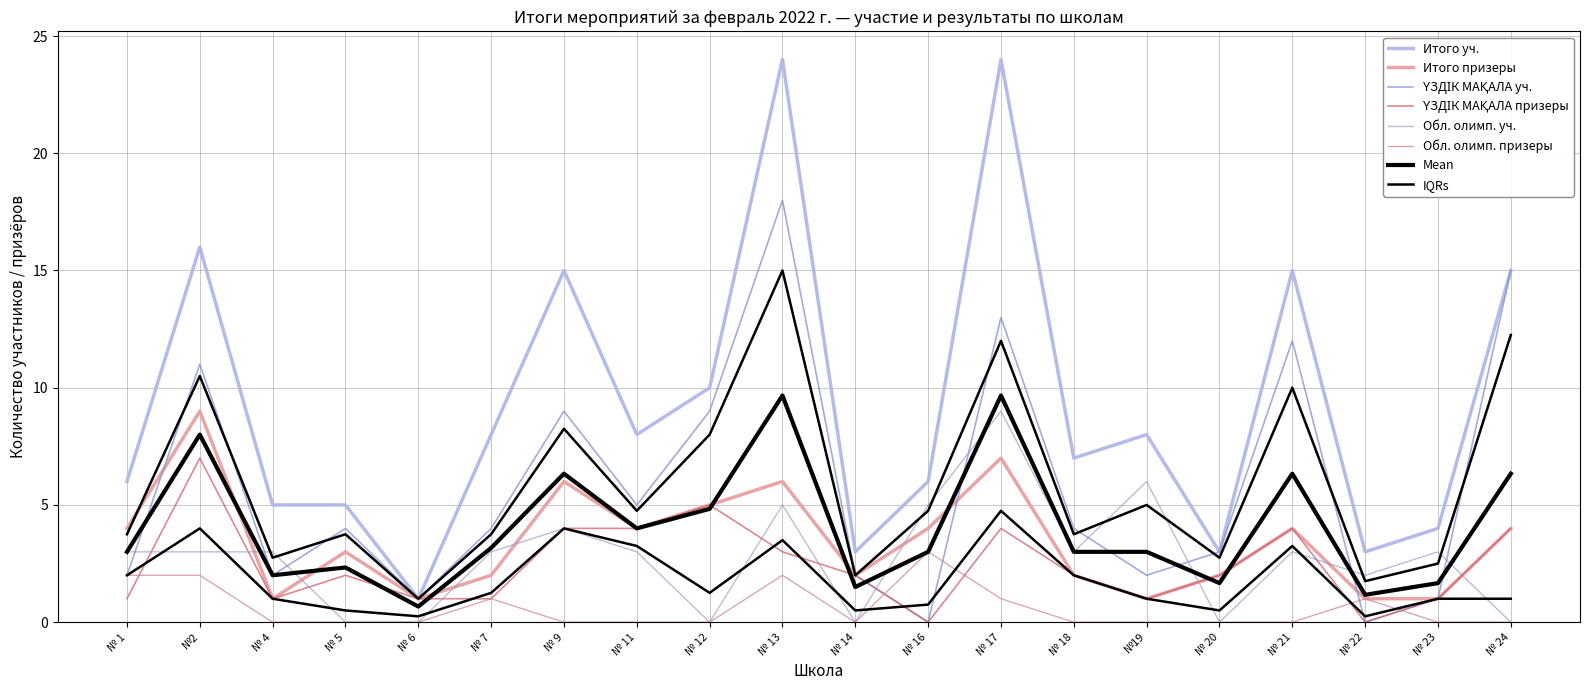

What is the label of the 2nd point from the left?

№2